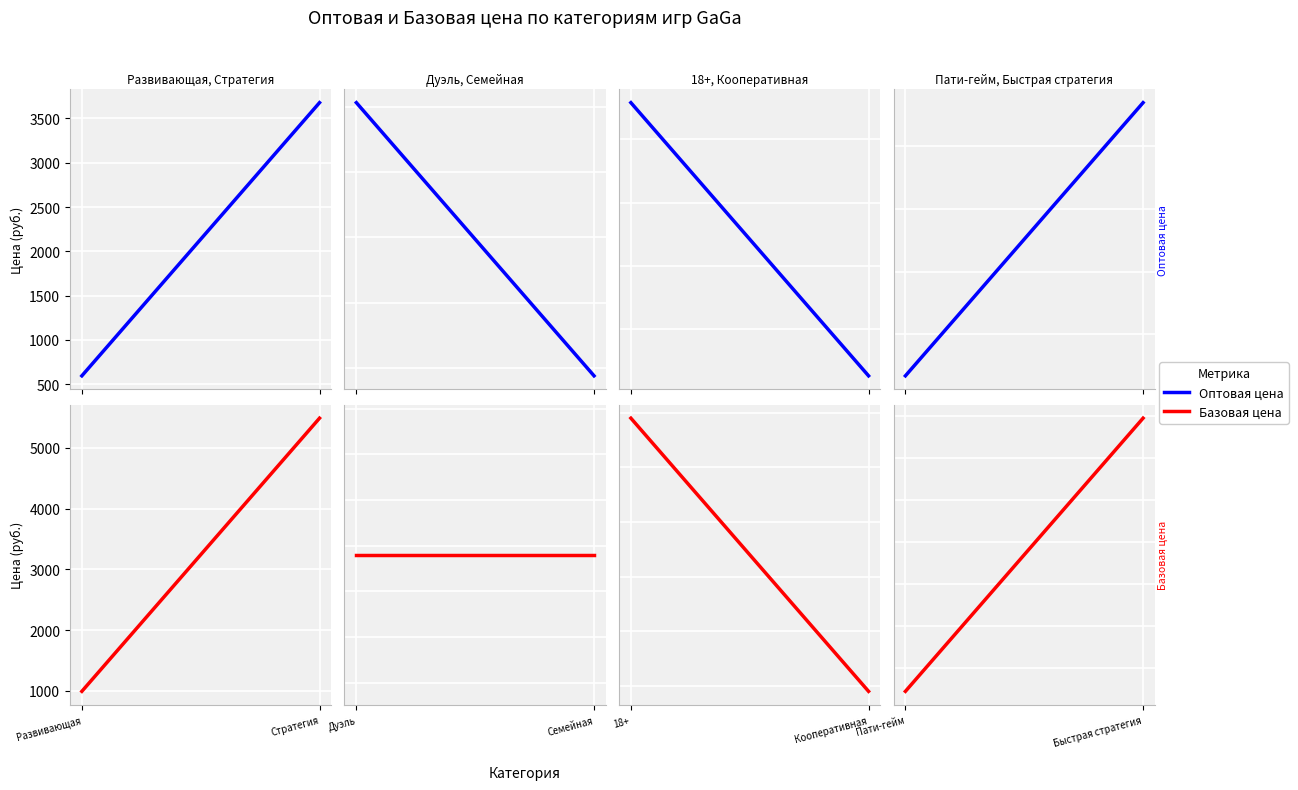

Count the number of data series in this chart.

2